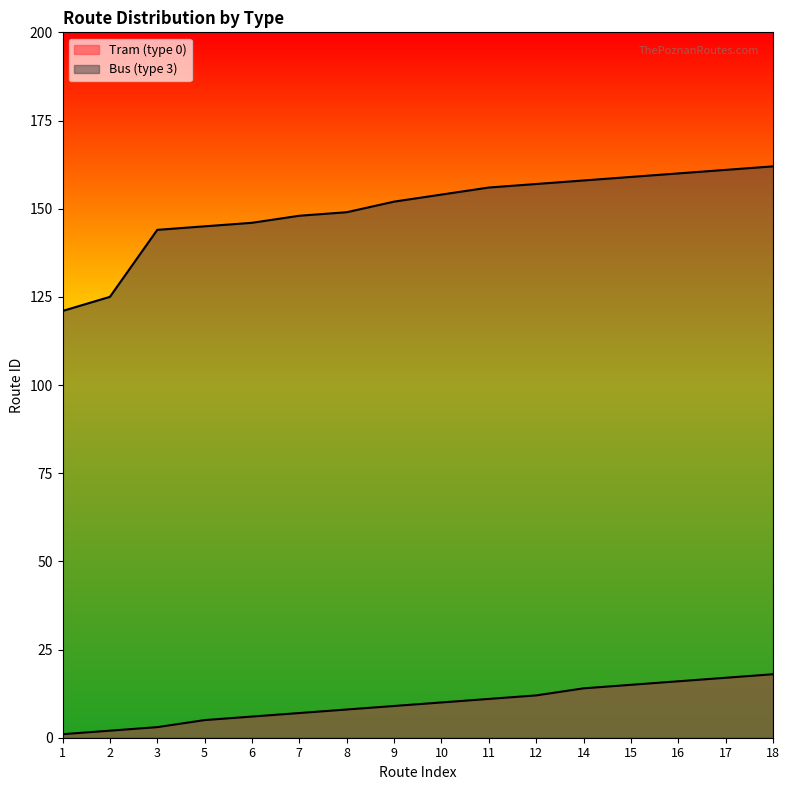

Reading left to right, transcribe all the data shown in this chart.

Tram (type 0): 1=1	2=2	3=3	5=5	6=6	7=7	8=8	9=9	10=10	11=11	12=12	14=14	15=15	16=16	17=17	18=18
Bus (type 3): 1=121	2=125	3=144	5=145	6=146	7=148	8=149	9=152	10=154	11=156	12=157	14=158	15=159	16=160	17=161	18=162